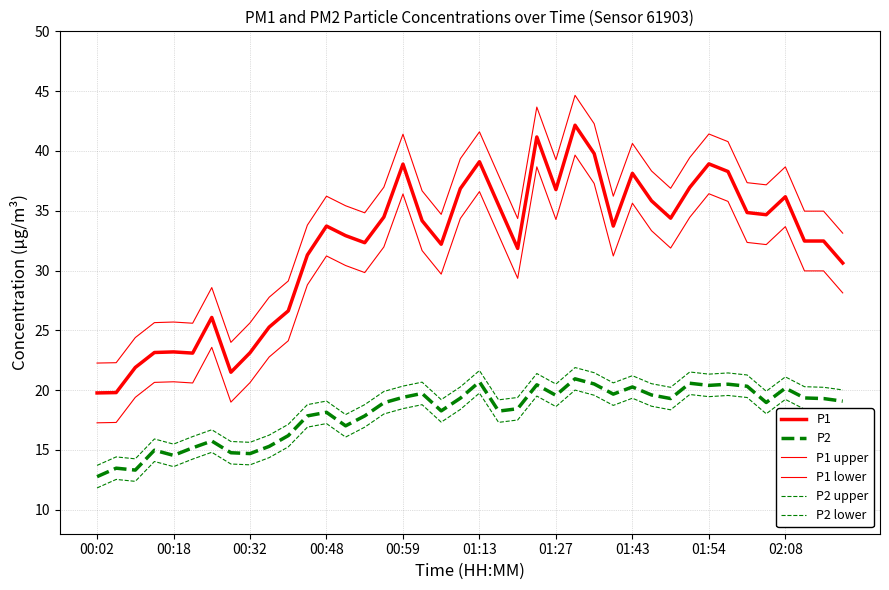

Is this an area chart (filled region under the line)?

No